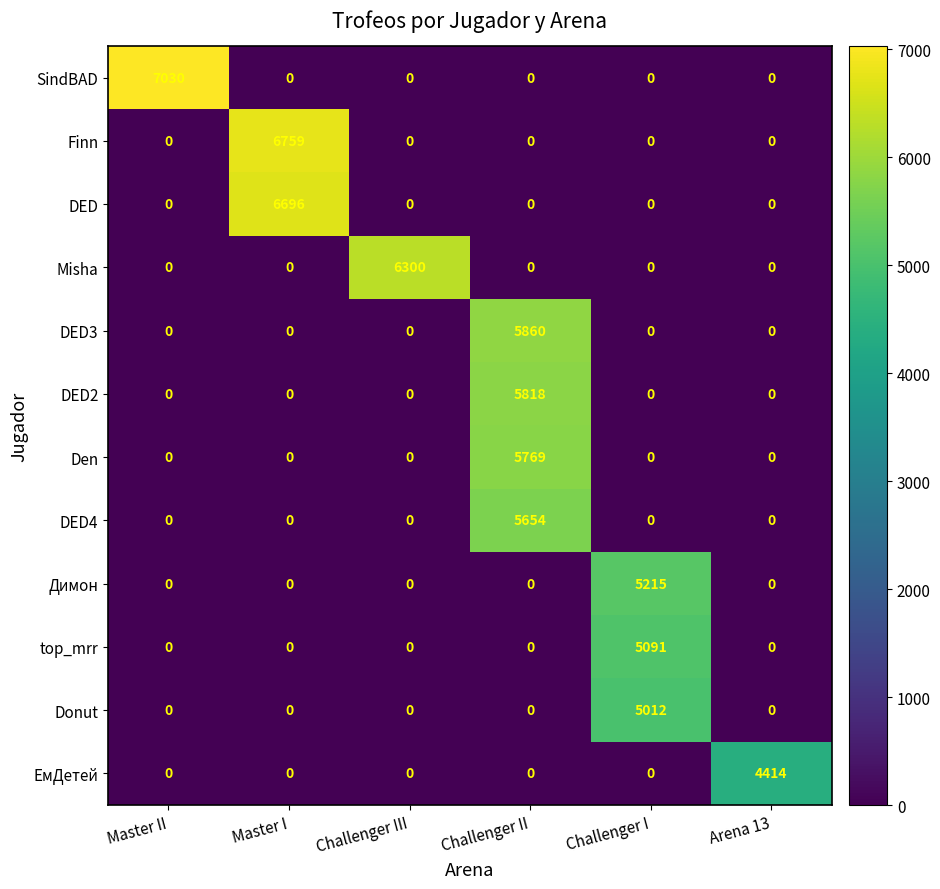

What is the total value across all series at Master II?

7030